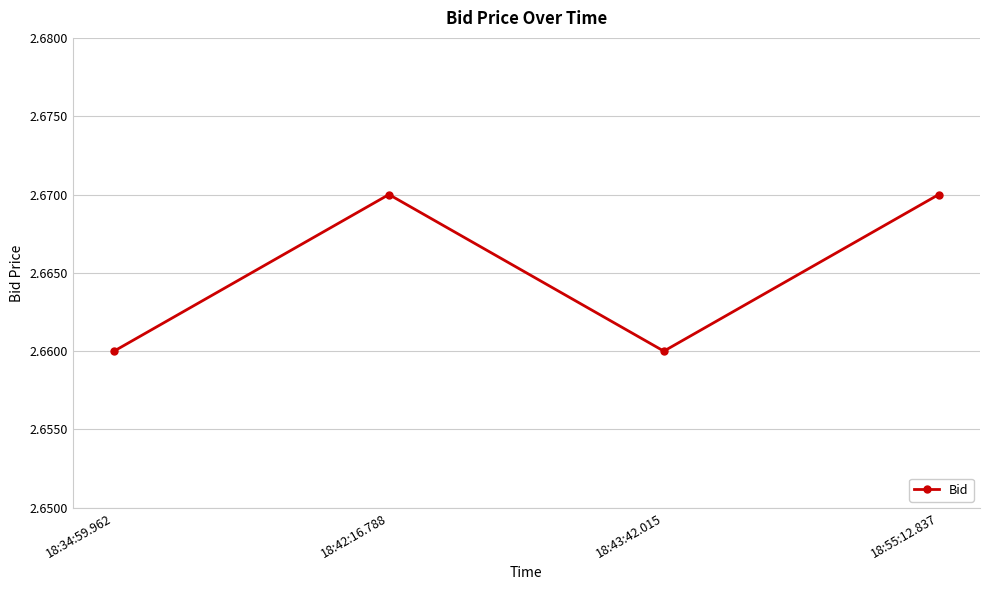

Is this an area chart (filled region under the line)?

No